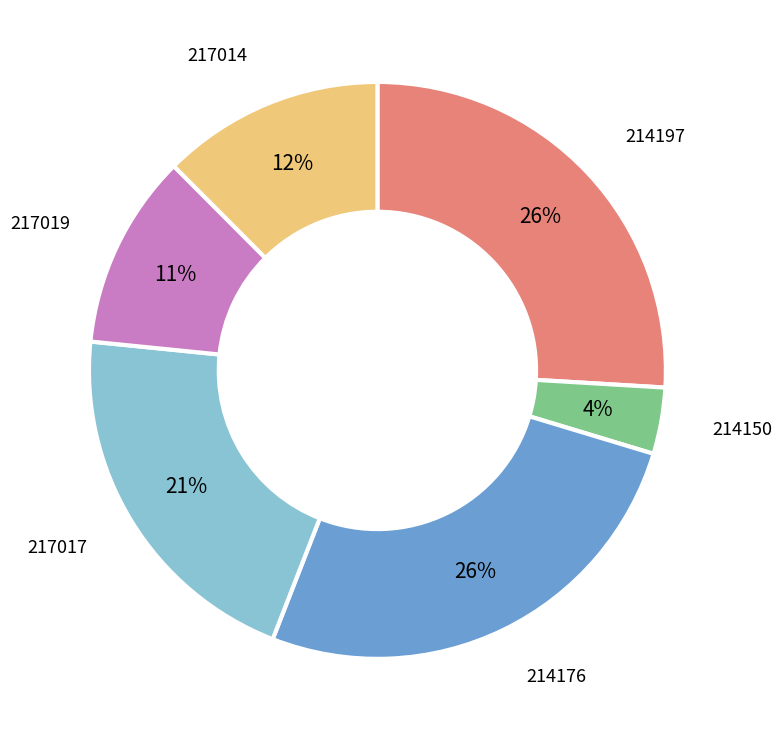

Is there a majority slice in this chart?

No